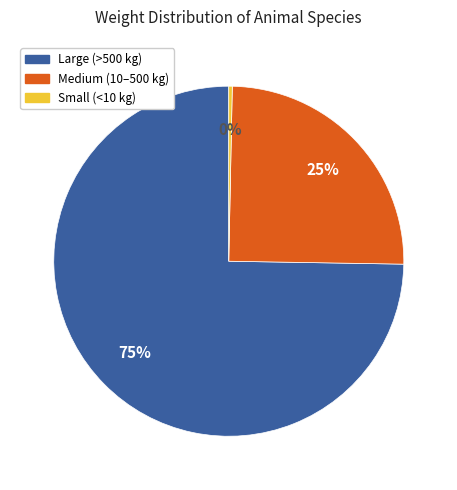

Does any single category account for the majority?

Yes